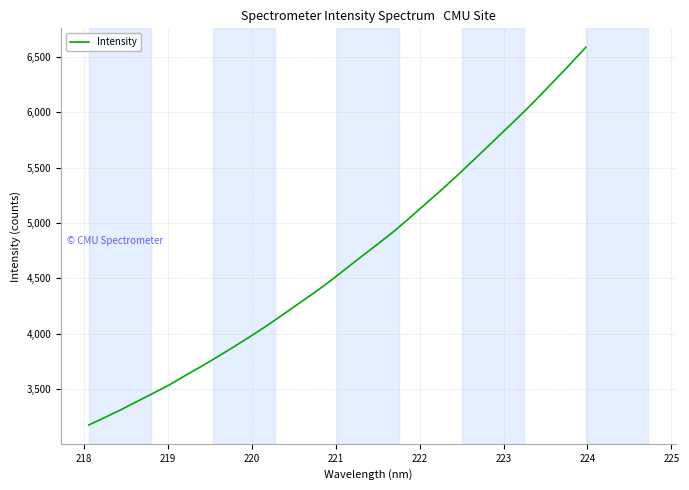

How many lines are shown in the chart?

1